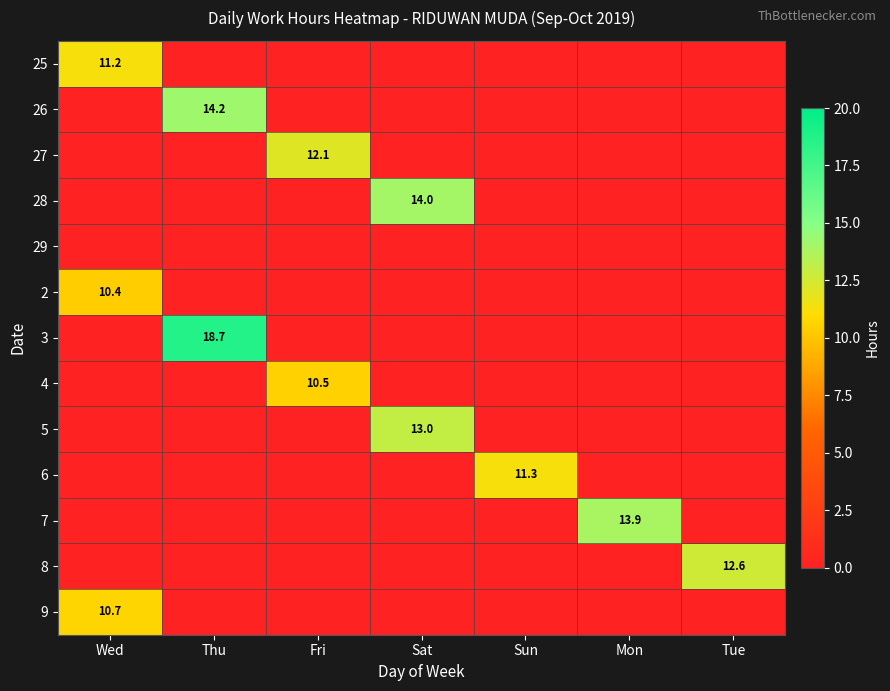

Which series has the largest range (max minus min)?

3